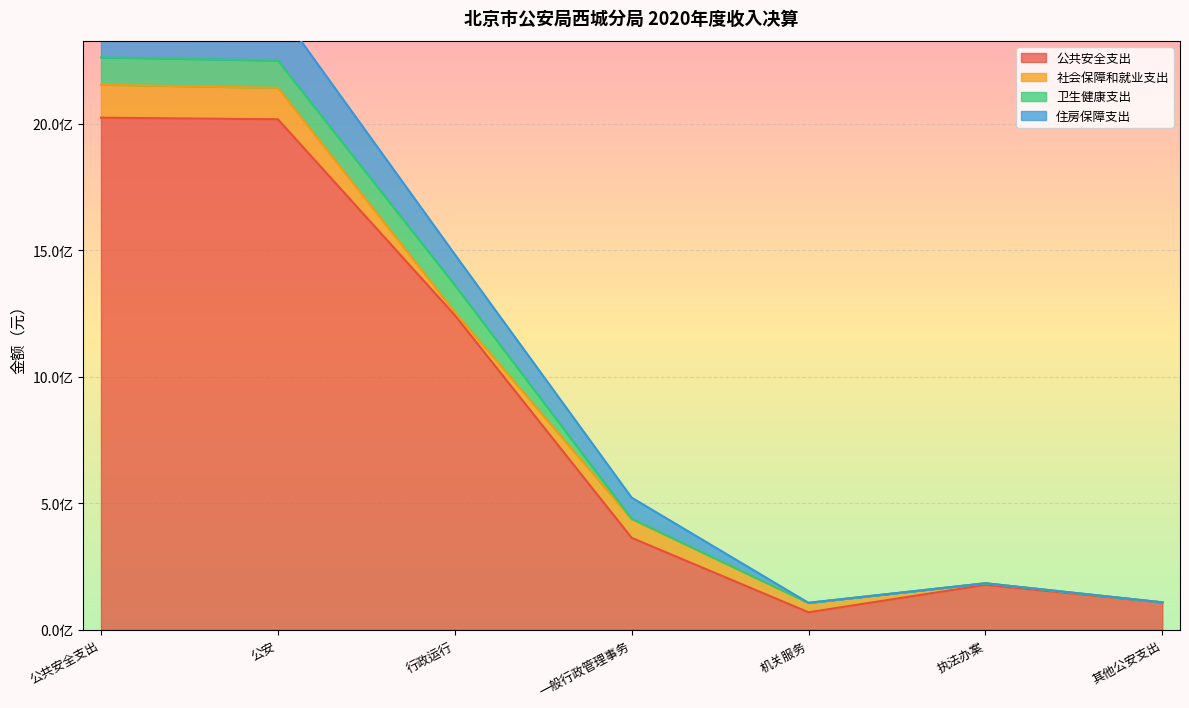

Is the value of 公共安全支出 at 公共安全支出 greater than the value of 住房保障支出 at 公安?

No